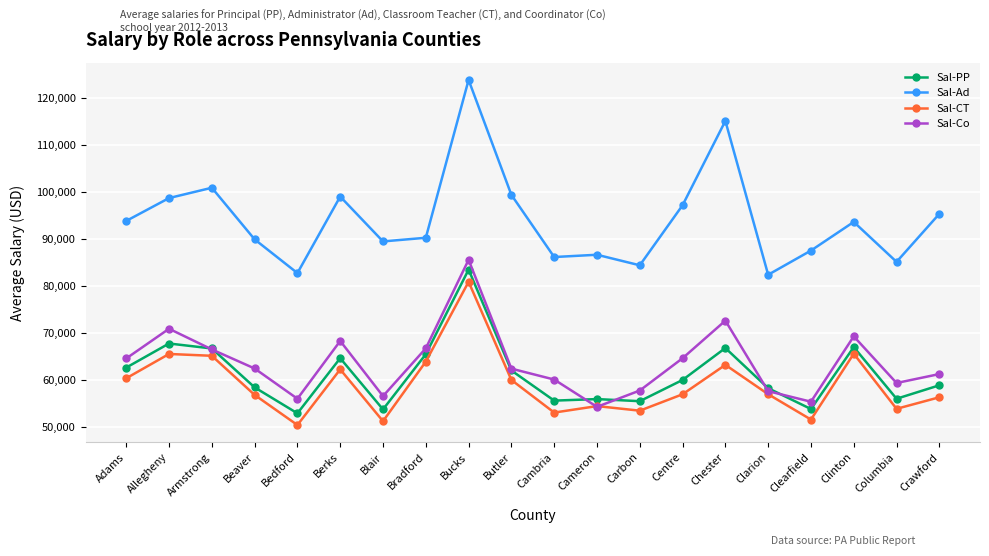

At Adams, list the series in order from smallest to largest.

Sal-CT, Sal-PP, Sal-Co, Sal-Ad